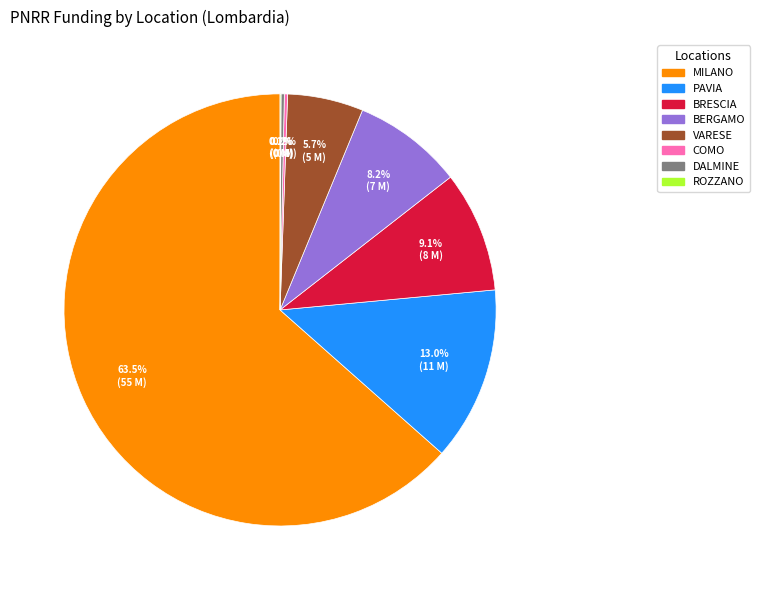

Is there a majority slice in this chart?

Yes